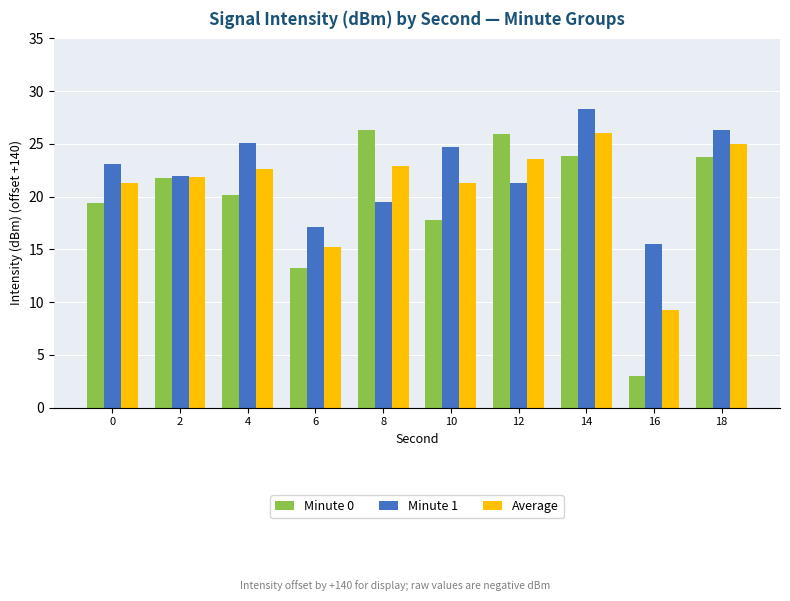

What is the sum of the Average values at 8 and 0?

44.2